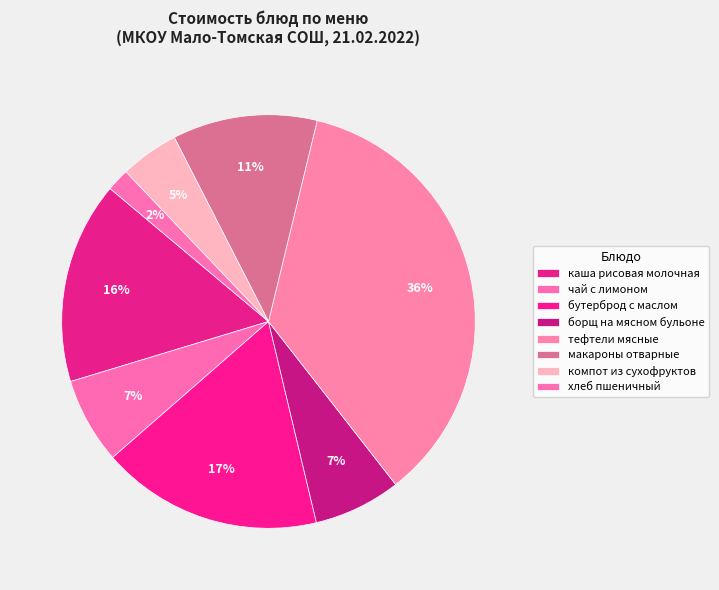

To the nearest percent, what is the combined percentage of хлеб пшеничный and борщ на мясном бульоне?

9%